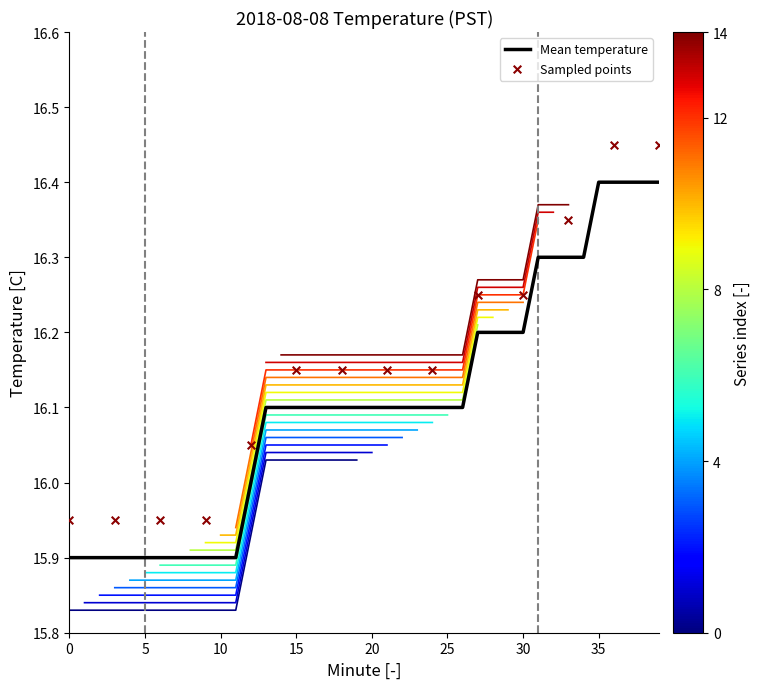

What is the change in value from 7 to 12?

+0.1